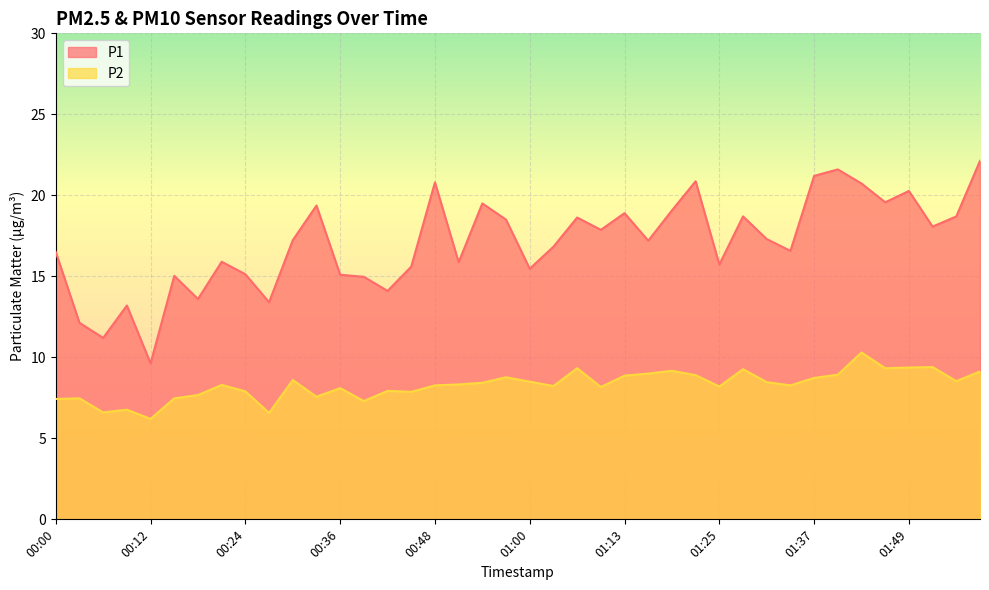

What is the value of the P2 point at the 27th from the left?

9.2